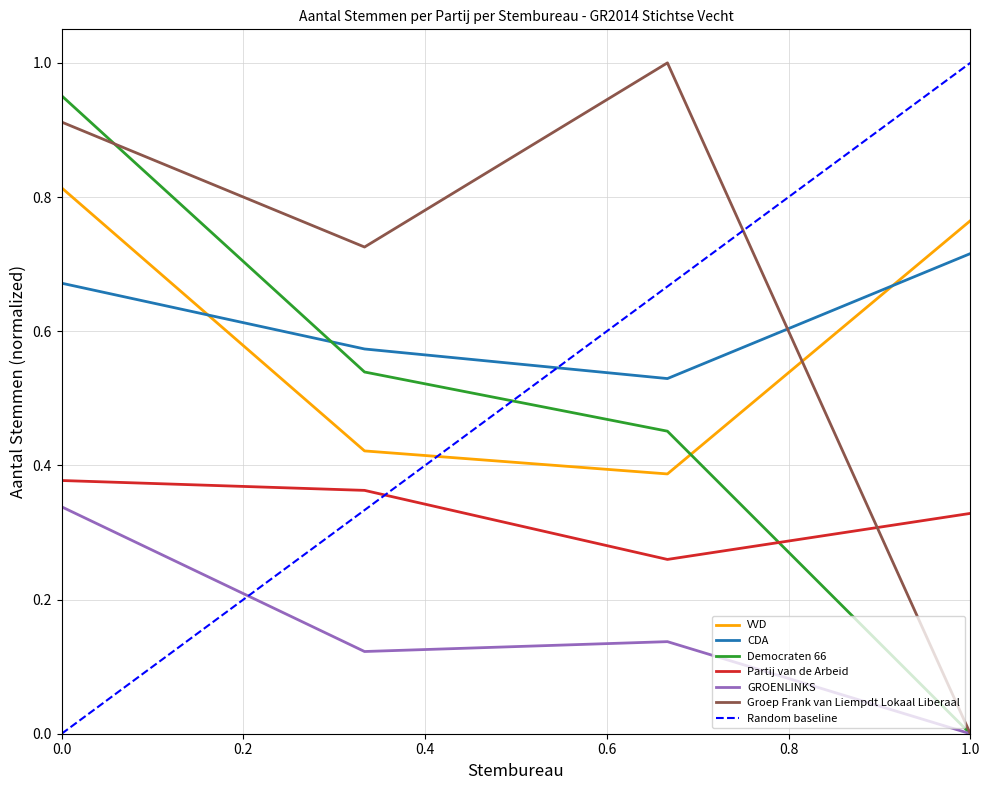

Reading left to right, transcribe all the data shown in this chart.

VVD: 0.8	0.4	0.4	0.8
CDA: 0.7	0.6	0.5	0.7
Democraten 66: 1.0	0.5	0.5	0.0
Partij van de Arbeid: 0.4	0.4	0.3	0.3
GROENLINKS: 0.3	0.1	0.1	0.0
Groep Frank van Liempdt Lokaal Liberaal: 0.9	0.7	1.0	0.0